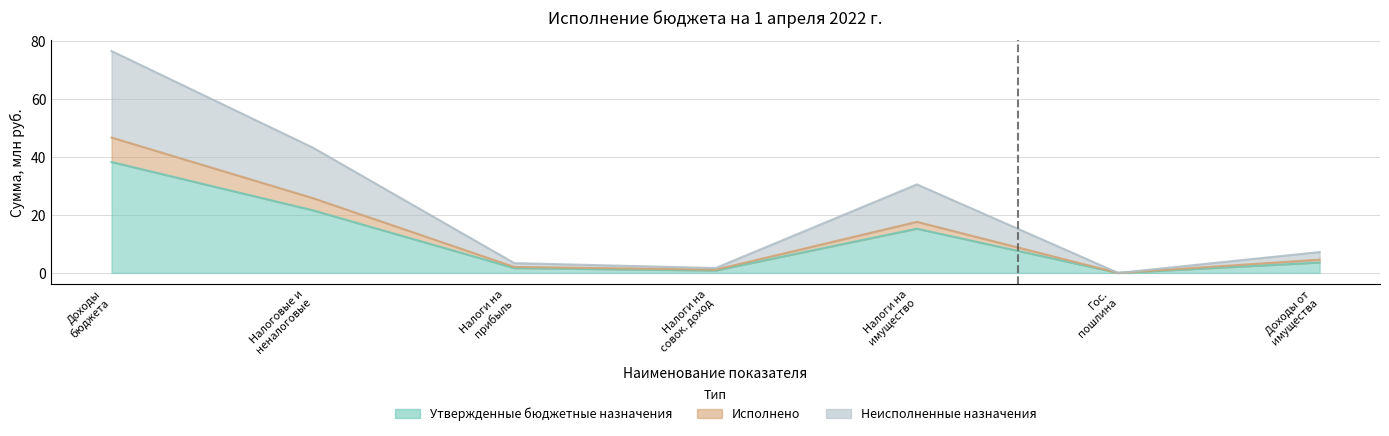

How many interior local peaks does the Утвержденные бюджетные назначения series have?

1